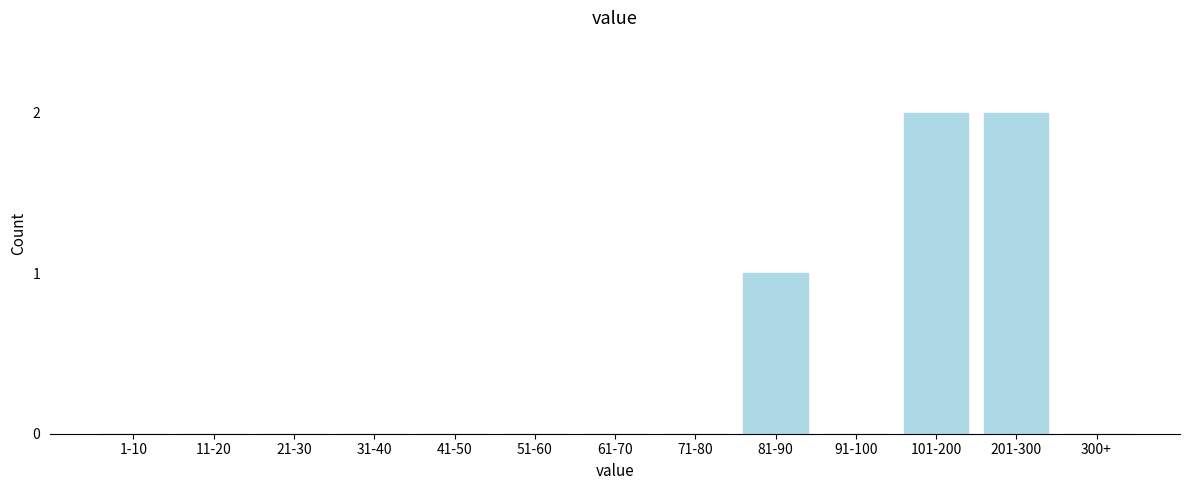

Reading left to right, transcribe all the data shown in this chart.

1-10=0	11-20=0	21-30=0	31-40=0	41-50=0	51-60=0	61-70=0	71-80=0	81-90=1	91-100=0	101-200=2	201-300=2	300+=0